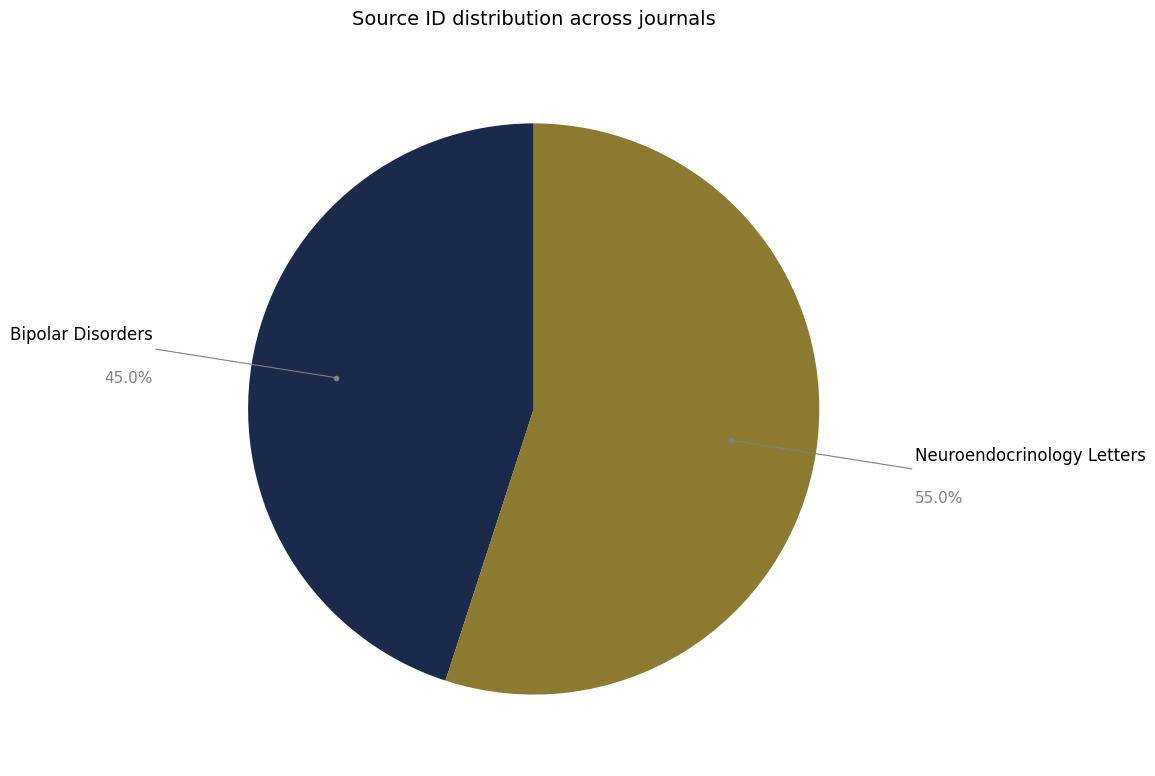

Rank the categories by value from highest to lowest.

Neuroendocrinology Letters, Bipolar Disorders